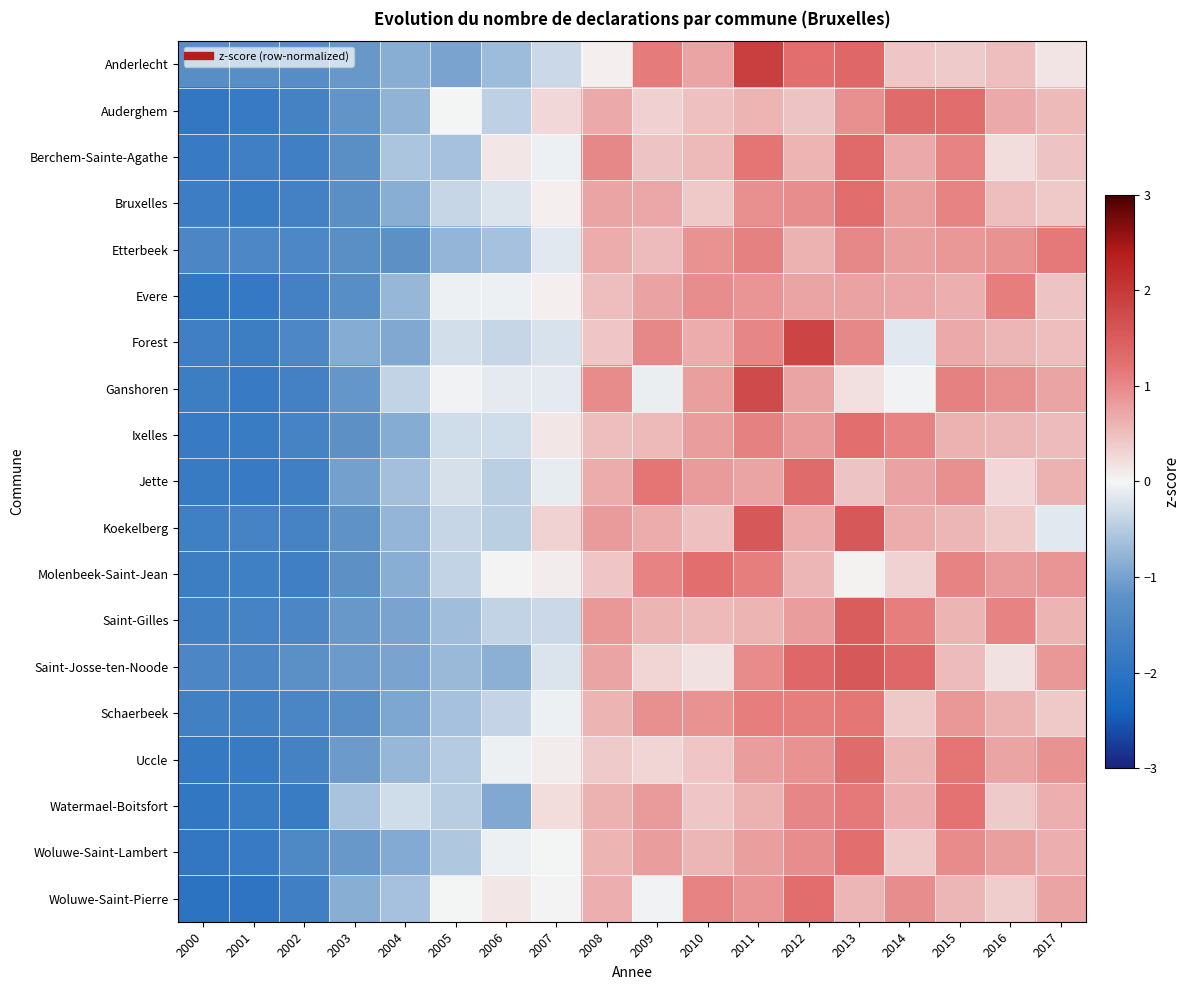

Between 2010 and 2016, which series saw the biggest shift?

Woluwe-Saint-Pierre